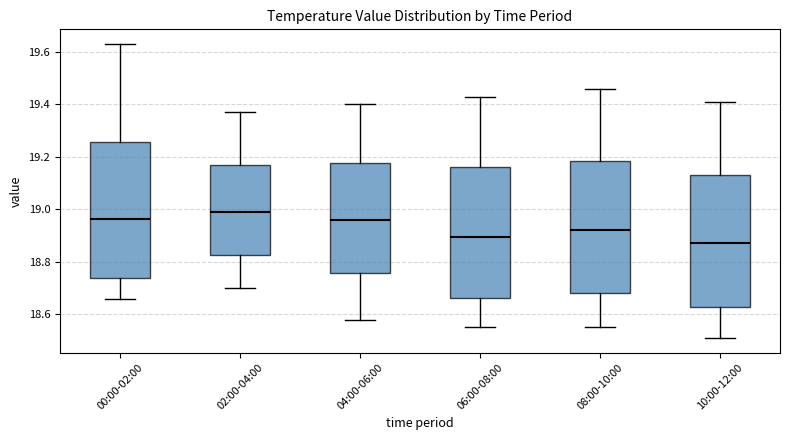

Reading left to right, transcribe this box plot: for each box, give where its median line is, the range the box spans, and where its two whiskers end, as read against the y-axis. The values are not printed on the chart, so give them approximately, as read against the axis.

00:00-02:00: median 18.96, box 18.74 to 19.26, whiskers 18.66 to 19.64
02:00-04:00: median 19.00, box 18.82 to 19.16, whiskers 18.70 to 19.38
04:00-06:00: median 18.96, box 18.76 to 19.18, whiskers 18.58 to 19.40
06:00-08:00: median 18.90, box 18.66 to 19.16, whiskers 18.56 to 19.44
08:00-10:00: median 18.92, box 18.68 to 19.18, whiskers 18.56 to 19.46
10:00-12:00: median 18.88, box 18.62 to 19.14, whiskers 18.52 to 19.42